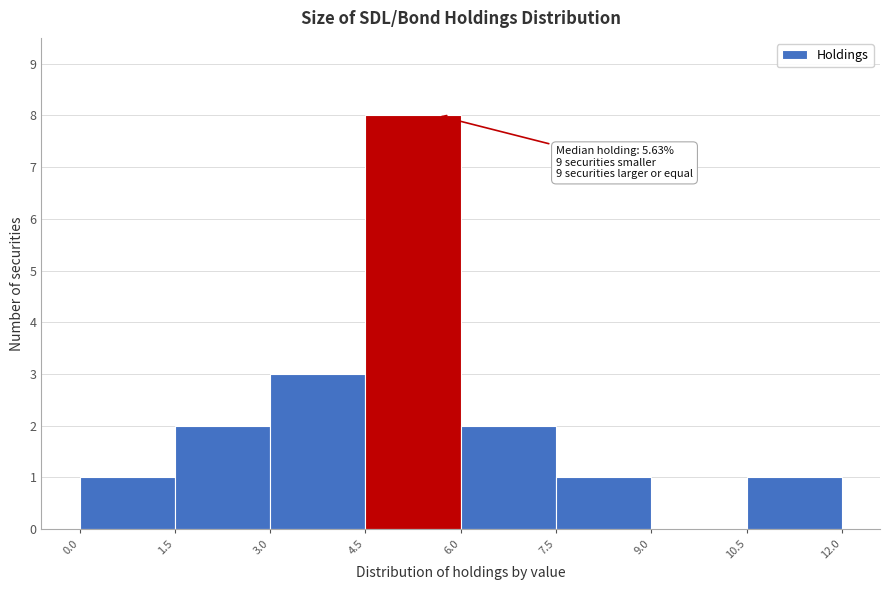

Over which range of the x-axis is the bar tallest?

4.5 to 6.0